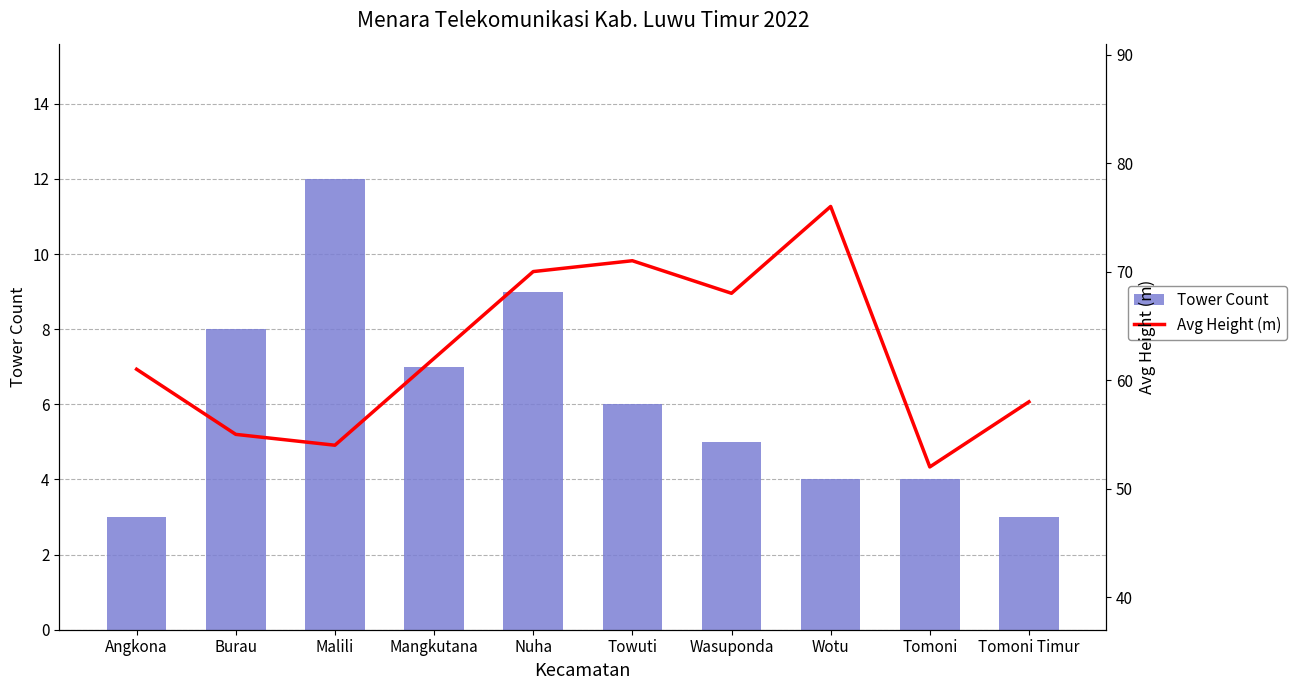

How many categories are shown in the chart?

10